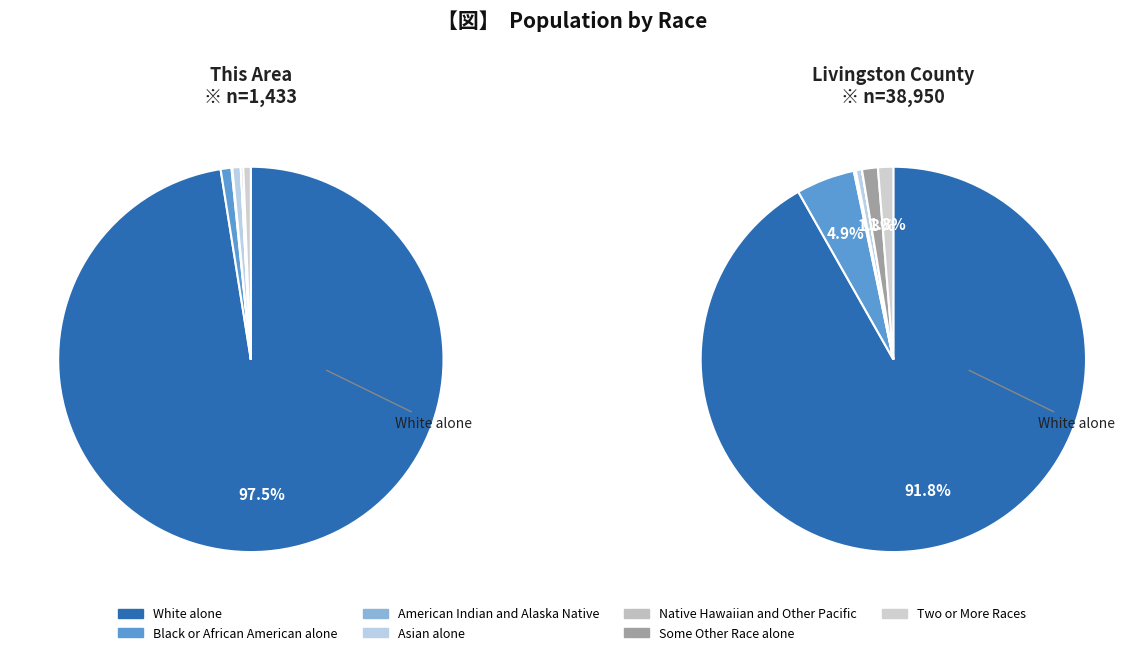

Rank the series by their average value, from lowest to highest.

This Area, Livingston County